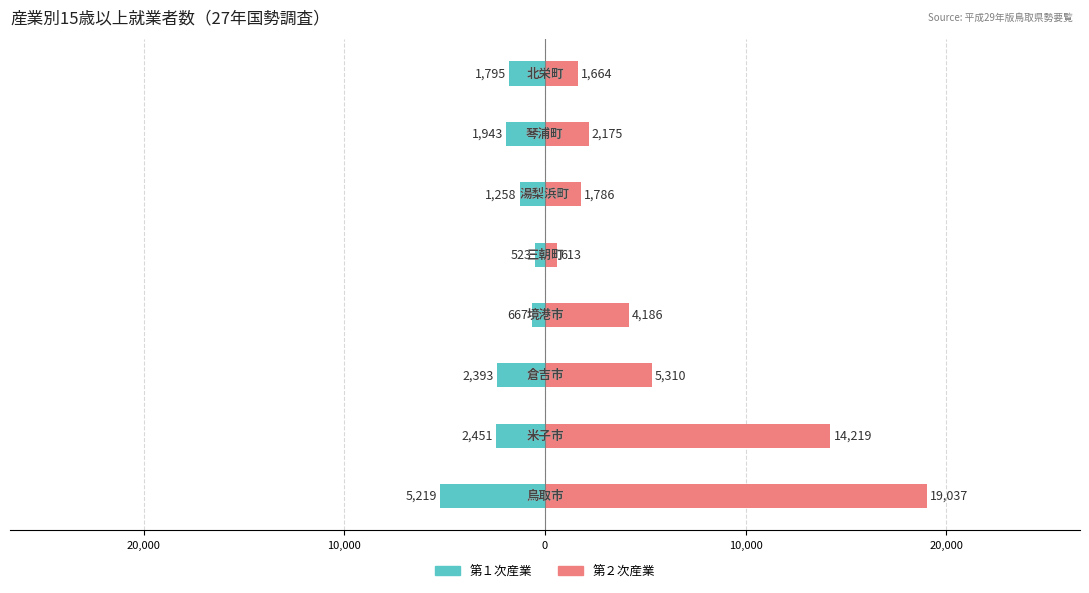

What is the maximum value shown in the chart?

19037